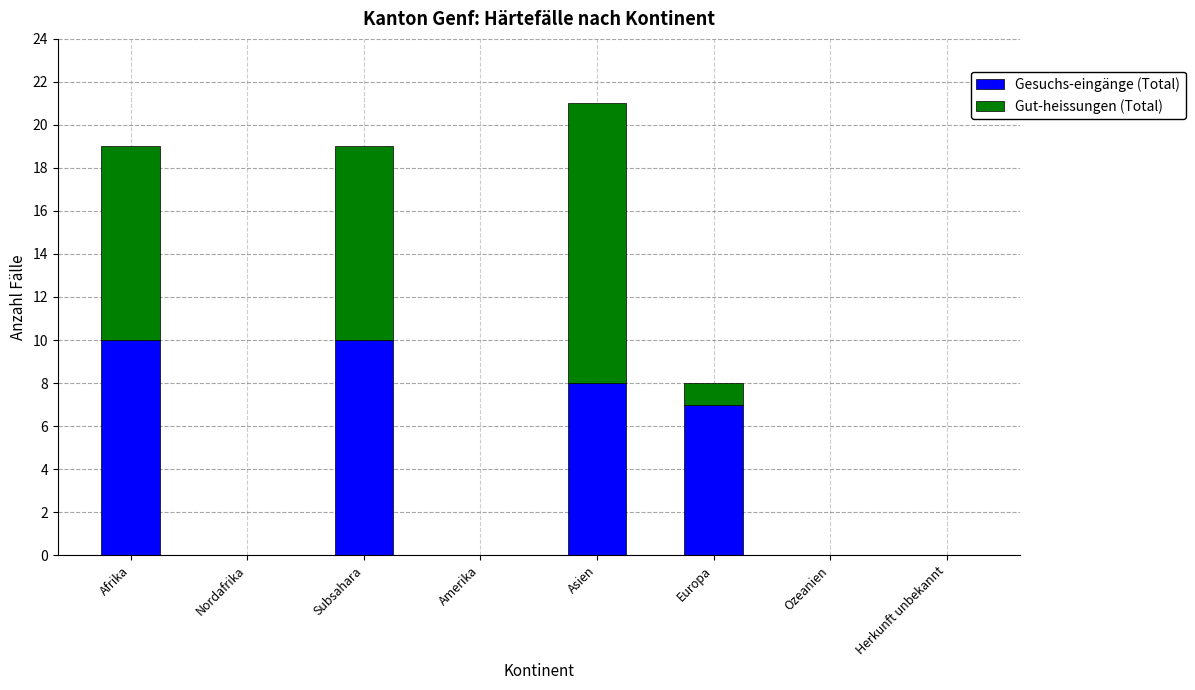

The Gesuchs-eingänge (Total) series shows 10 at Subsahara. True or false?

True